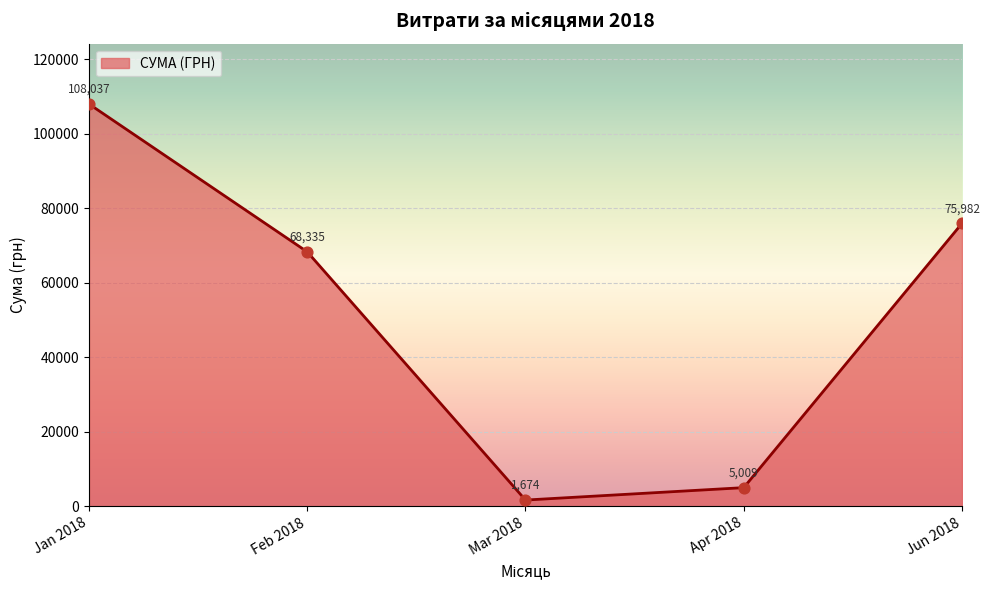

Approximately how many times larger is the value at Feb 2018 compared to Jan 2018?

0.6